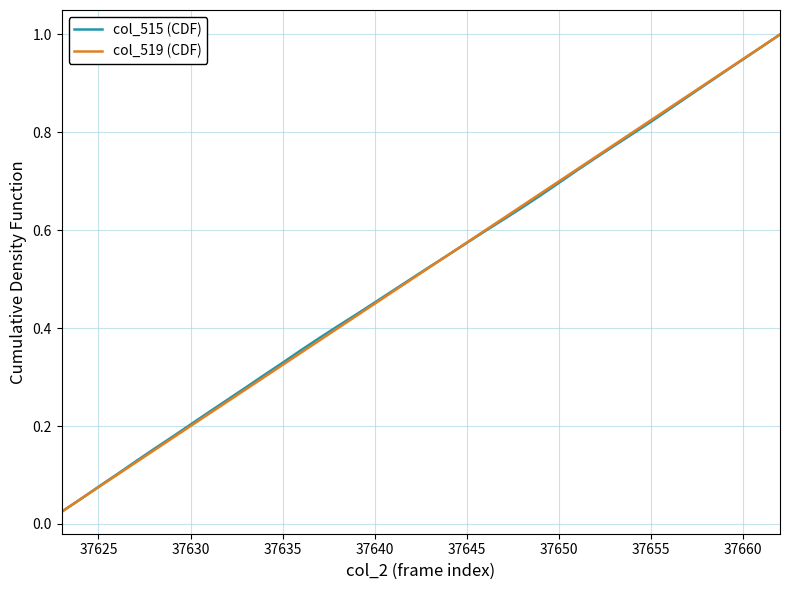

What is the value of the col_519 (CDF) point at the 40th from the left?

1.0